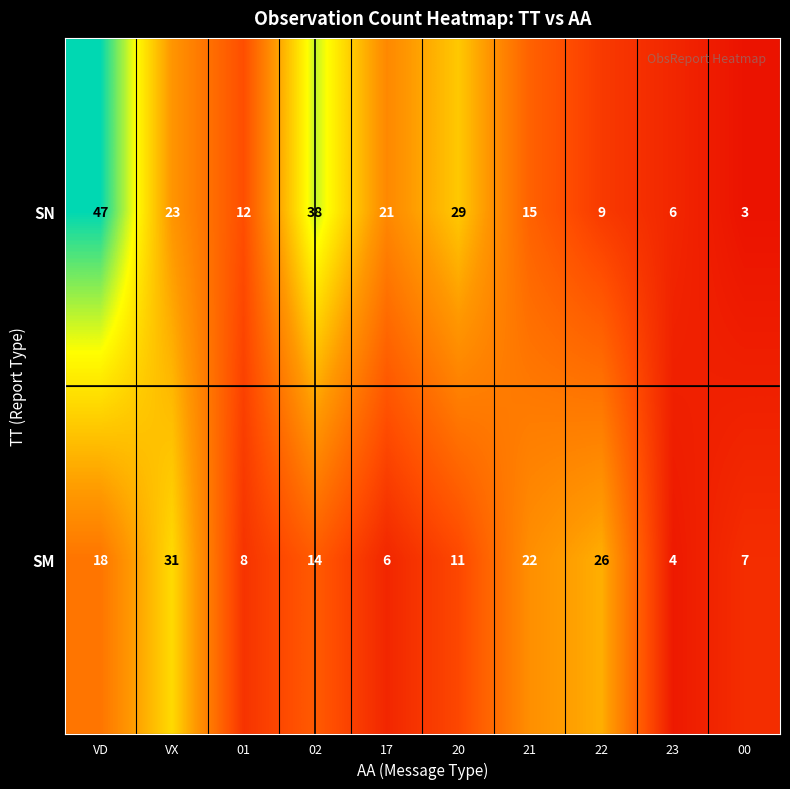

List the series in order of their overall mean, highest first.

SN, SM